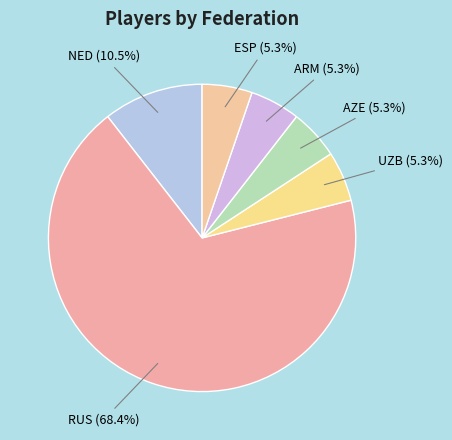

How many slices are in this pie chart?

6